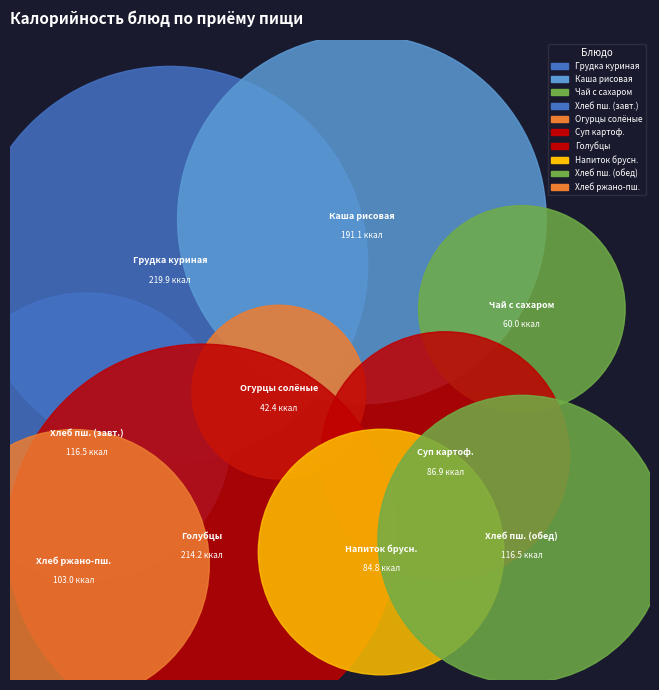

How many segments does this pie chart have?

10